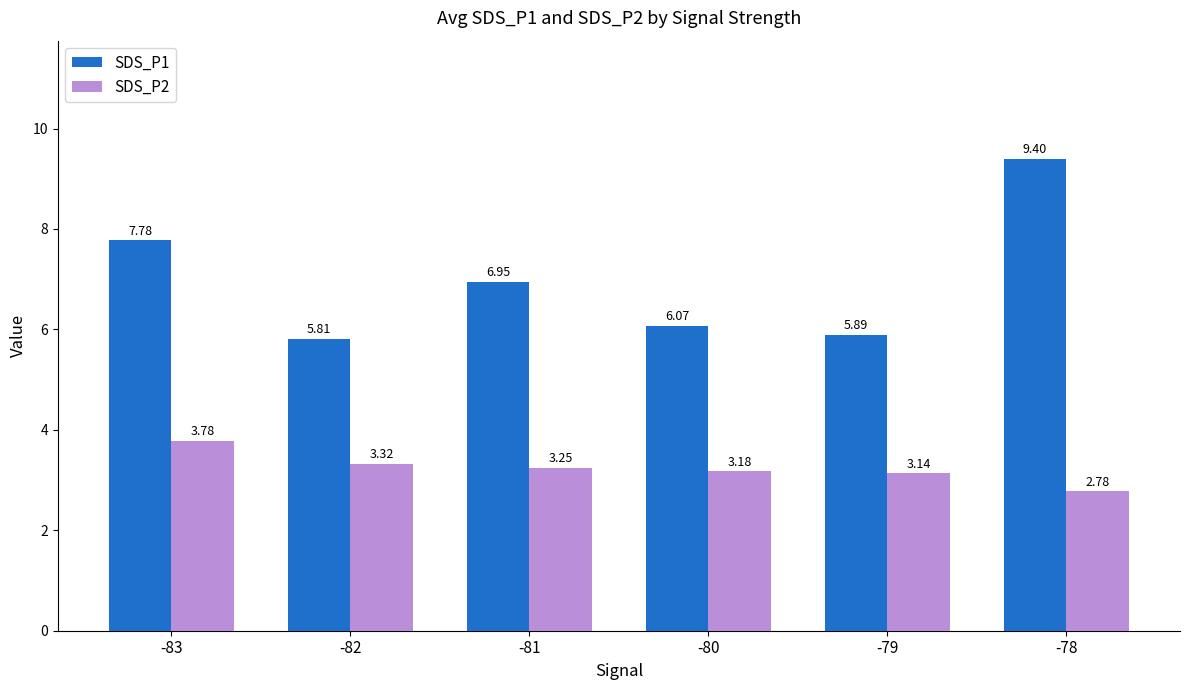

Is the value of SDS_P1 at -78 greater than the value of SDS_P2 at -78?

Yes